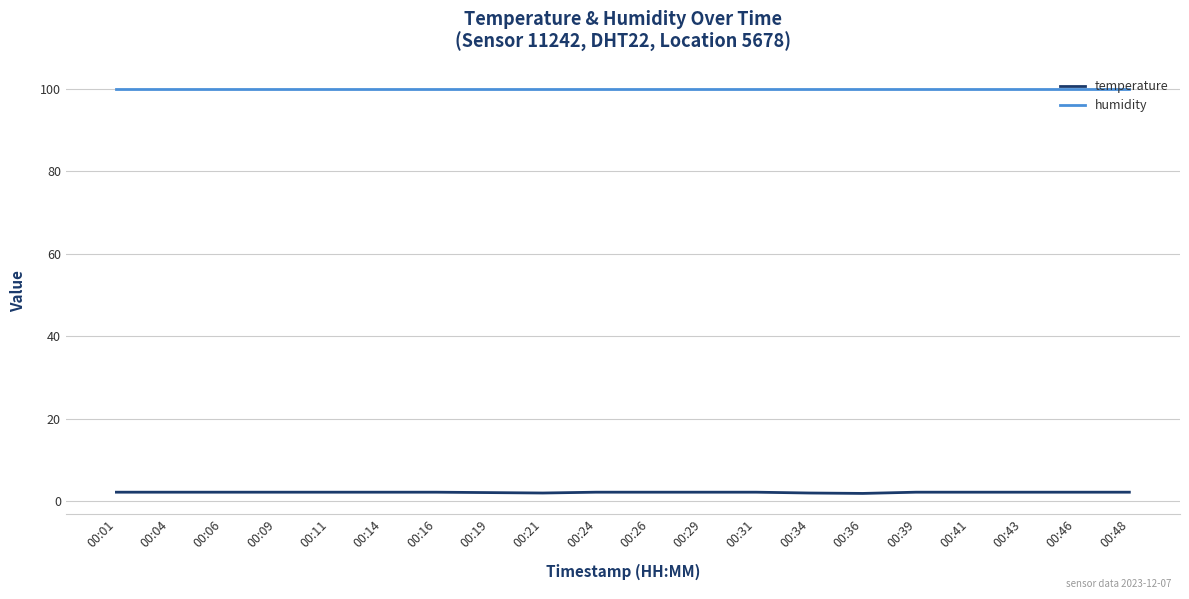

How many distinct data groups are displayed?

2